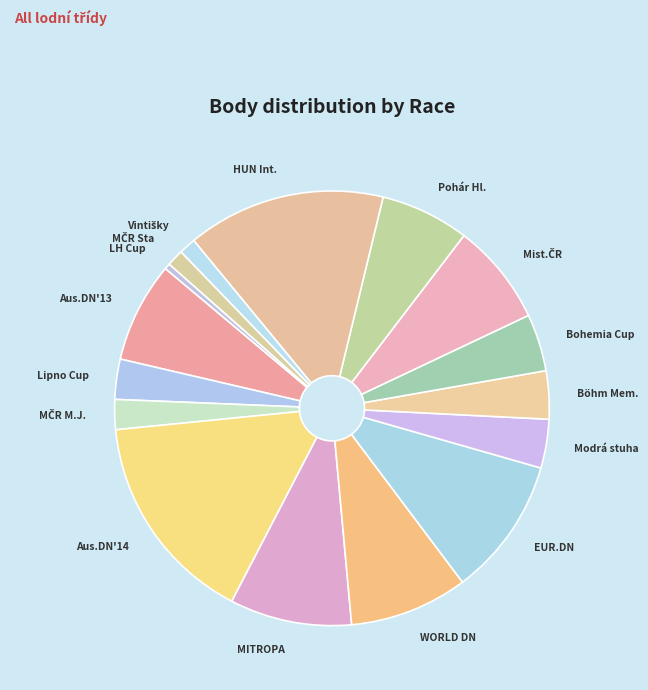

What is the largest slice in the pie chart?

Aus.DN'14